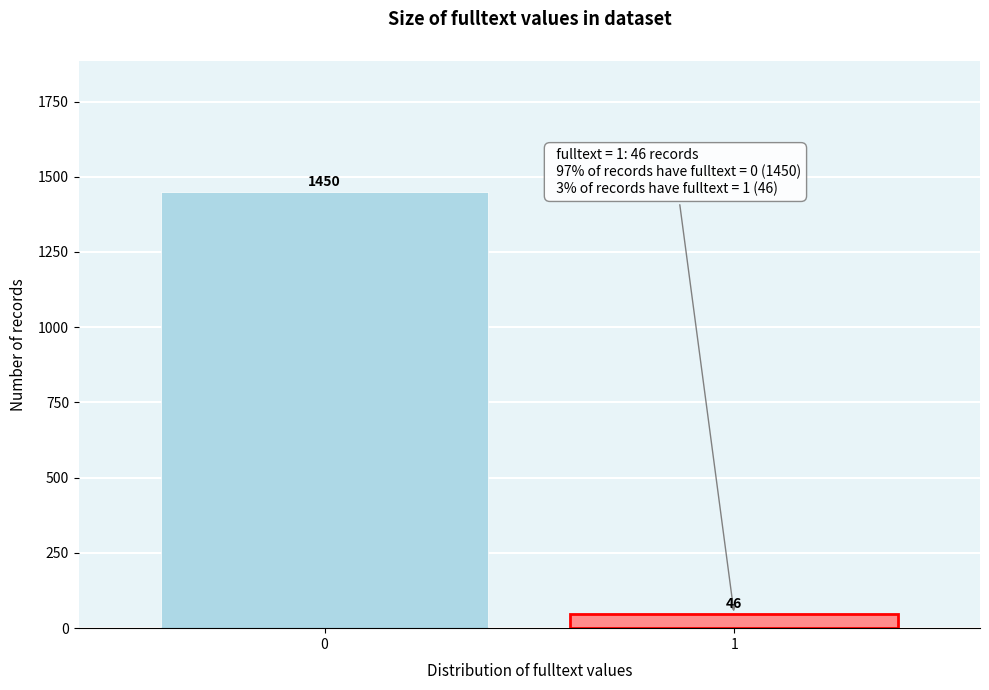

Reading right to left, what are all the values shown in this chart?

1=46	0=1450